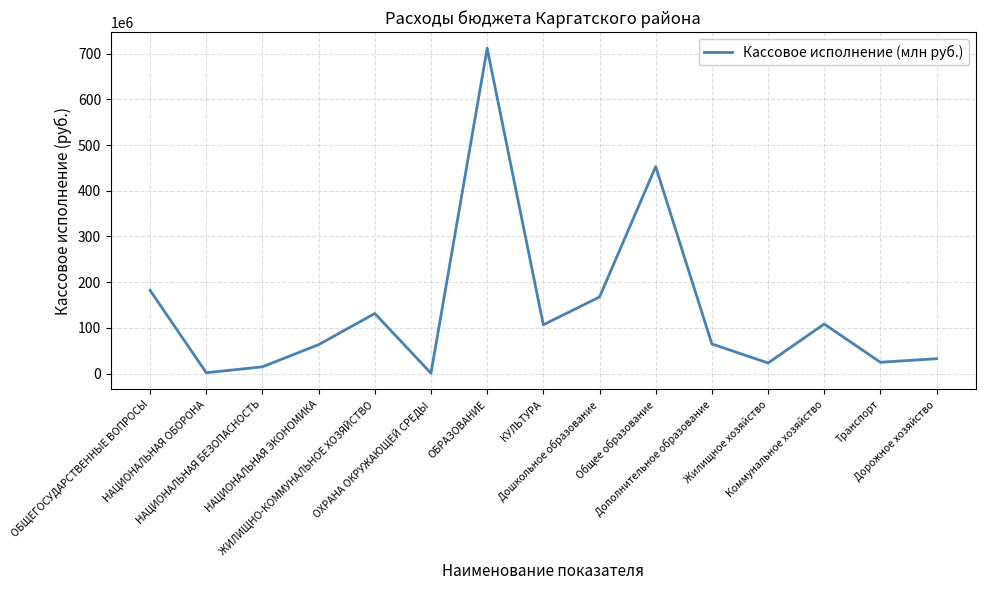

Reading right to left, transcribe all the data shown in this chart.

32435657.2	24597754.8	108305416.6	23018671.8	64699874.8	452842364.1	167485500.1	106613455.7	711800629.6	648480.0	131324088.5	63193199.0	14671548.7	1681440.0	182054160.1